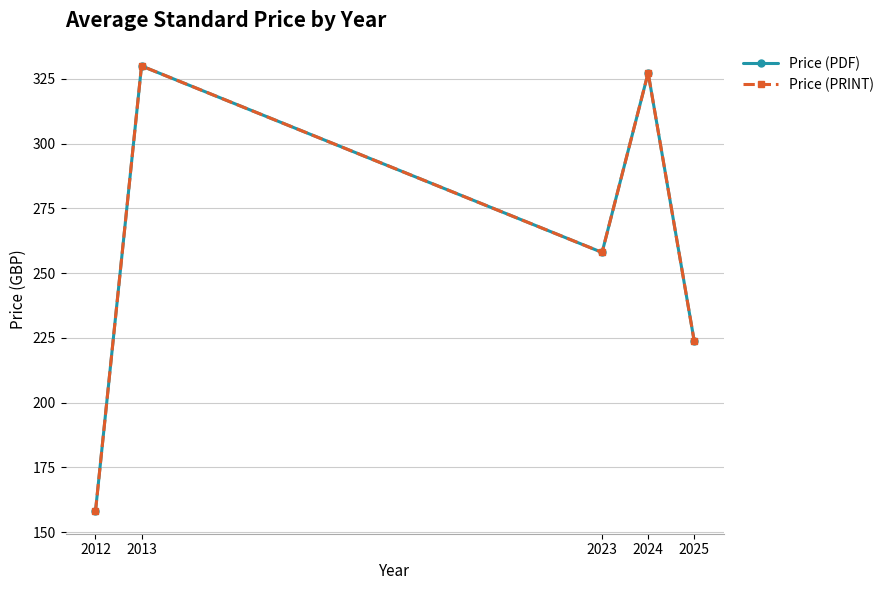

At which label does Price (PRINT) reach its peak?

2013